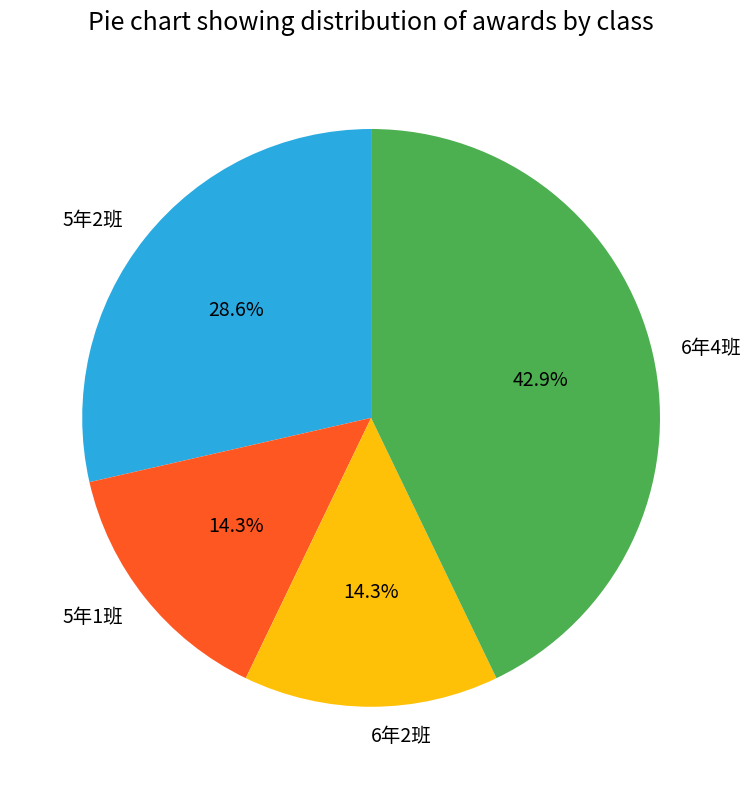

To the nearest percent, what portion does 6年2班 represent?

14%